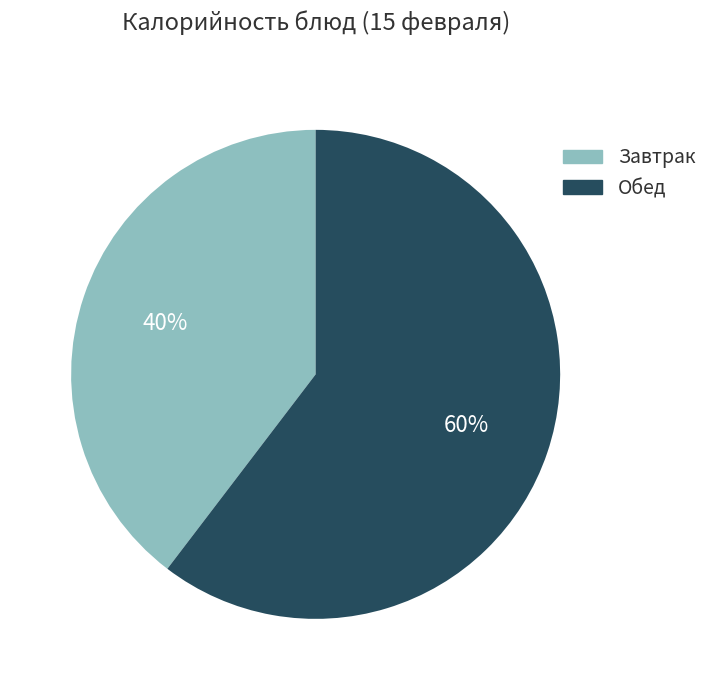

True or false: Обед accounts for 60% of the total.

True